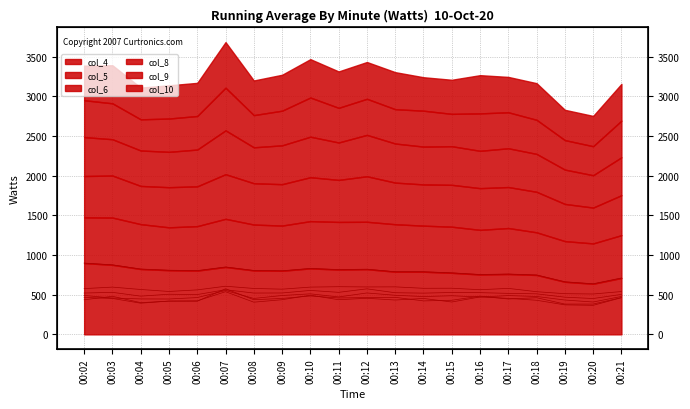

True or false: col_6 has a value of 528 at 00:15.

True